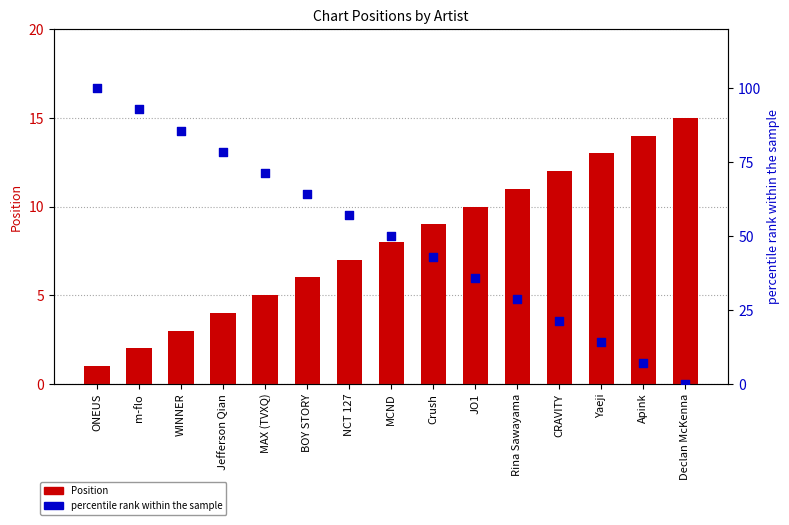

Which series reaches the minimum Y coordinate?

percentile rank within the sample